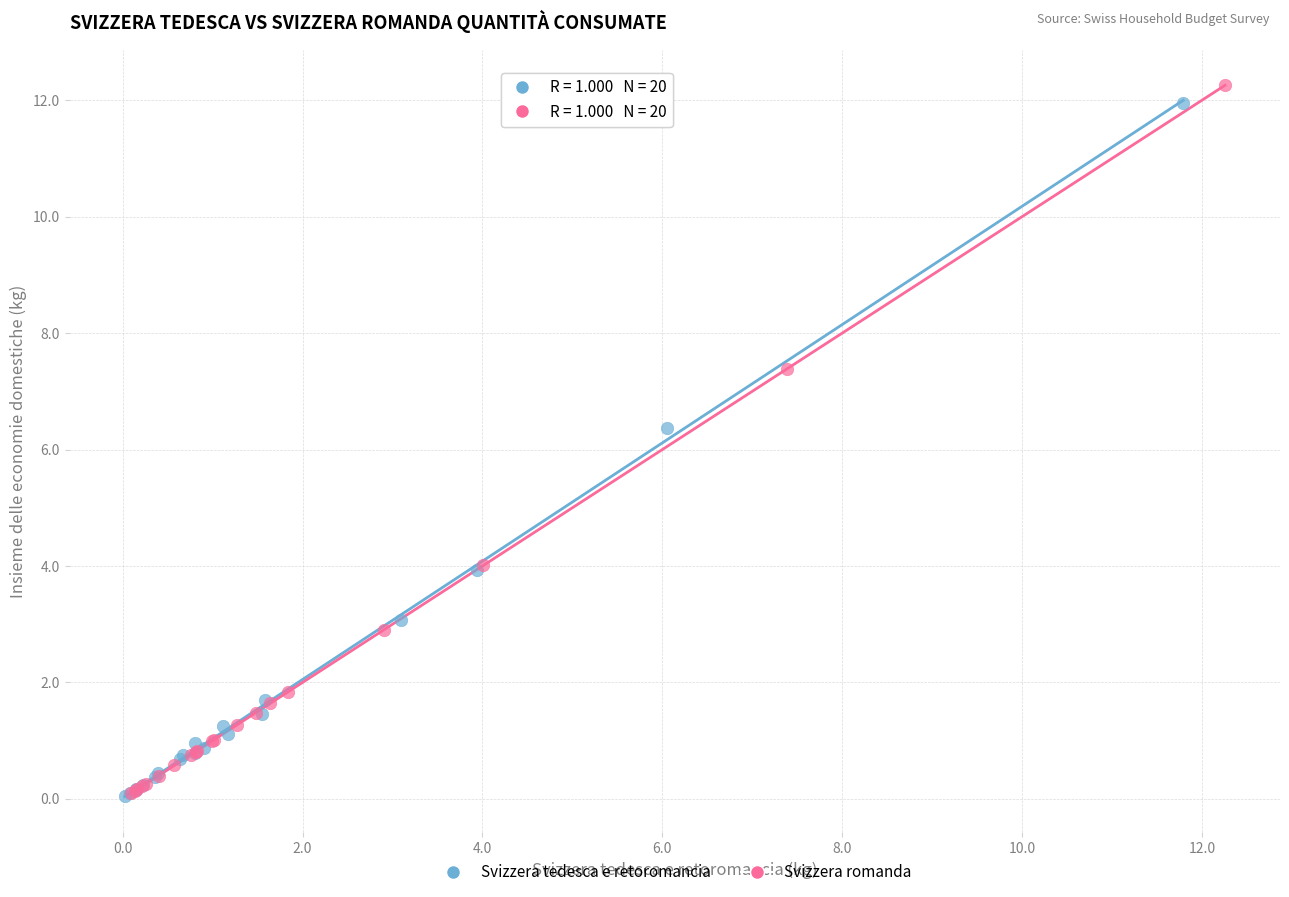

Which series has the widest spread of Y values?

Svizzera romanda